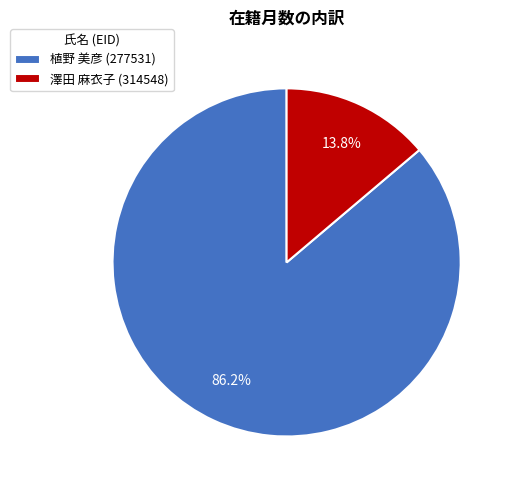

Does any single category account for the majority?

Yes